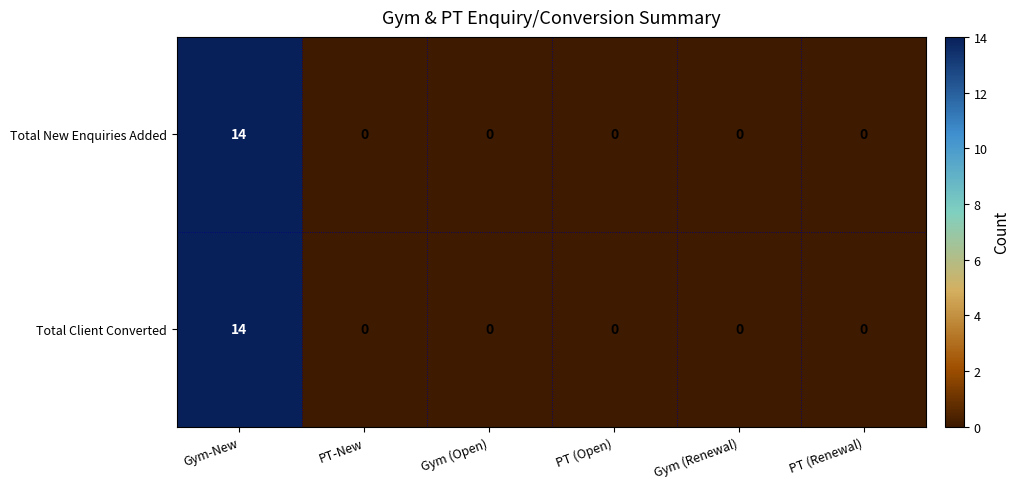

Is it true that Total New Enquiries Added equals 0 at PT-New?

True